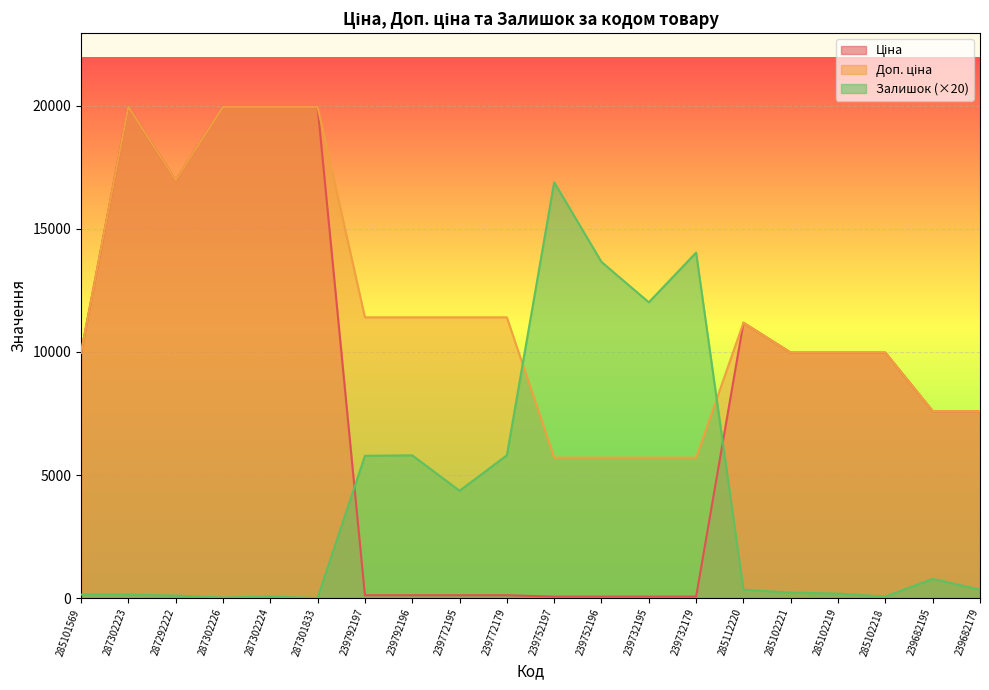

Reading right to left, extract all data points from this chart.

Ціна: 239682179=7596.5	239682195=7596.5	285102218=9975.0	285102219=9975.0	285102221=9975.0	285112220=11188.2	239732179=57.0	239732195=57.0	239752196=57.0	239752197=57.0	239772179=114.1	239772195=114.1	239792196=114.1	239792197=114.1	287301833=19964.2	287302224=19964.2	287302226=19964.2	287292222=16976.3	287302223=19964.2	285101569=9975.0
Доп. ціна: 239682179=7596.5	239682195=7596.5	285102218=9975.0	285102219=9975.0	285102221=9975.0	285112220=11188.2	239732179=5705.0	239732195=5705.0	239752196=5705.0	239752197=5705.0	239772179=11410.0	239772195=11410.0	239792196=11410.0	239792197=11410.0	287301833=19964.2	287302224=19964.2	287302226=19964.2	287292222=16976.3	287302223=19964.2	285101569=9975.0
Залишок: 239682179=340.0	239682195=780.0	285102218=60.0	285102219=180.0	285102221=220.0	285112220=340.0	239732179=14040.0	239732195=12020.0	239752196=13660.0	239752197=16900.0	239772179=5800.0	239772195=4360.0	239792196=5800.0	239792197=5780.0	287301833=0.0	287302224=60.0	287302226=20.0	287292222=100.0	287302223=140.0	285101569=140.0